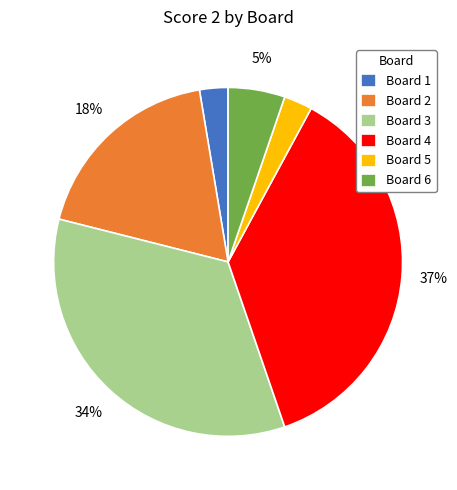

Between Board 4 and Board 5, which is larger?

Board 4